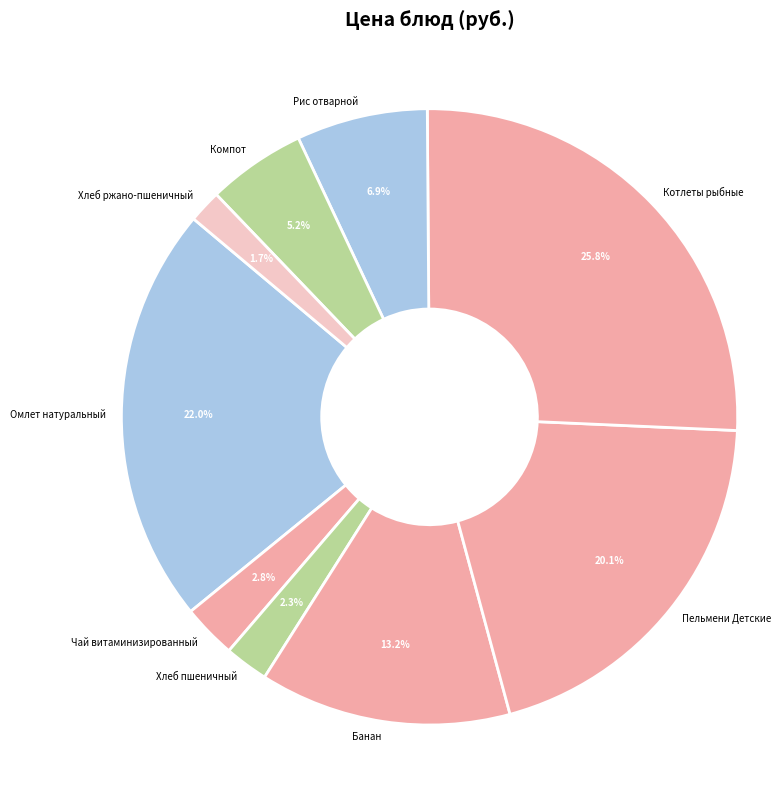

Between Хлеб ржано-пшеничный and Банан, which is larger?

Банан